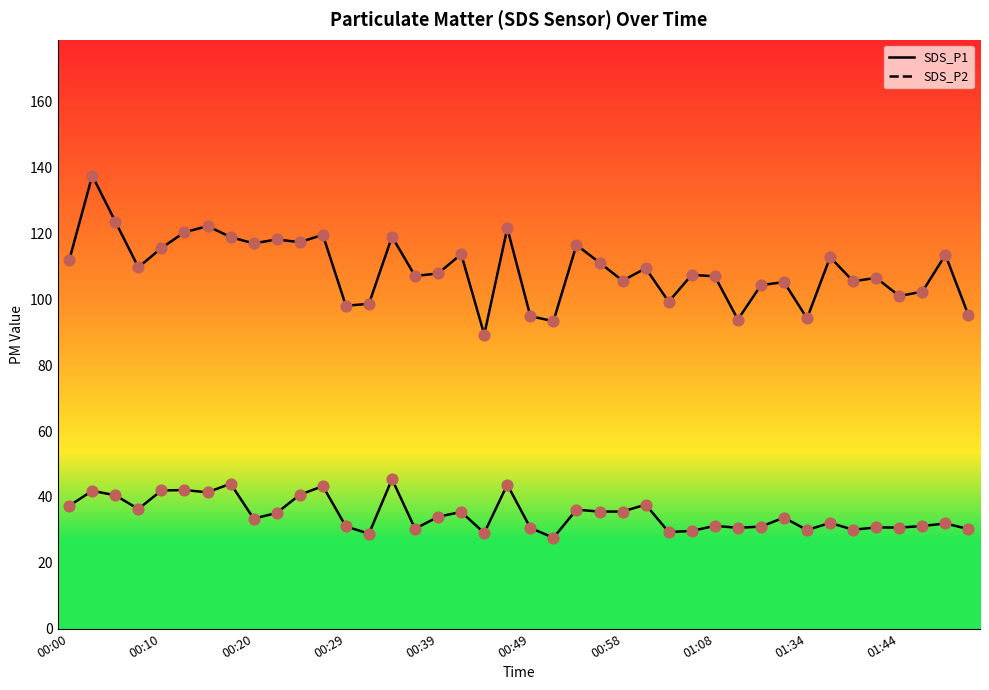

Which series contains the highest Y value?

SDS_P1